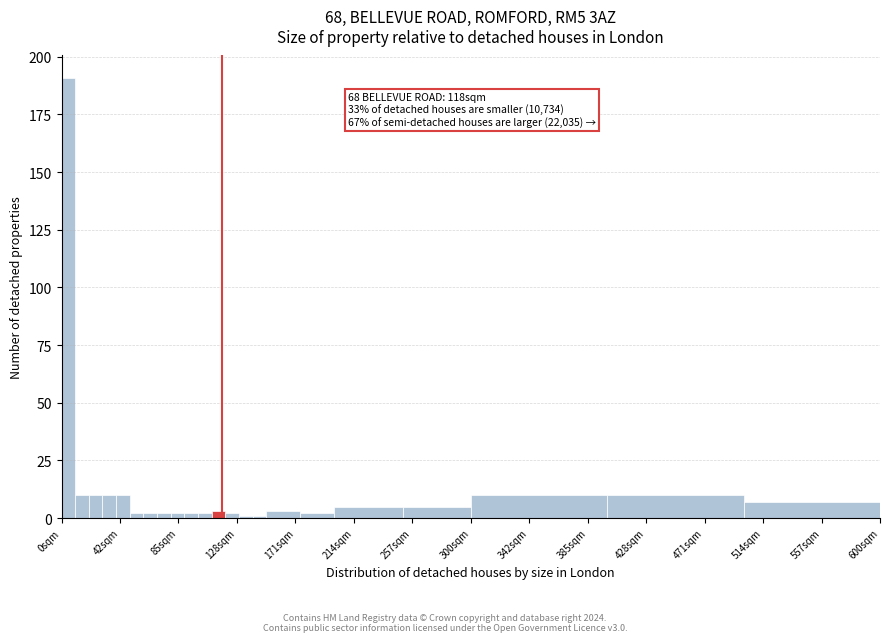

Around what value on the x-axis is the tallest bar? Give the approximate position of its centre, as read against the axis.

5